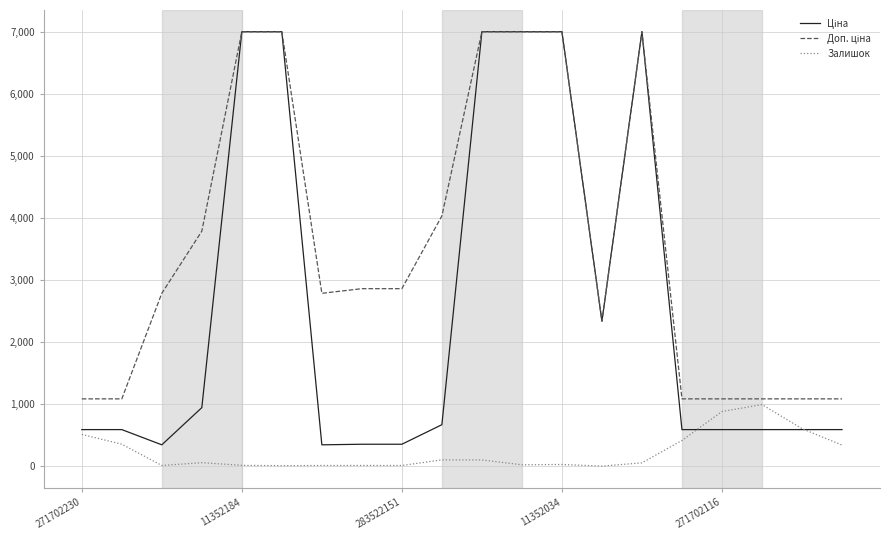

True or false: Доп. ціна has more than 0 points higher than both neighbors.

True